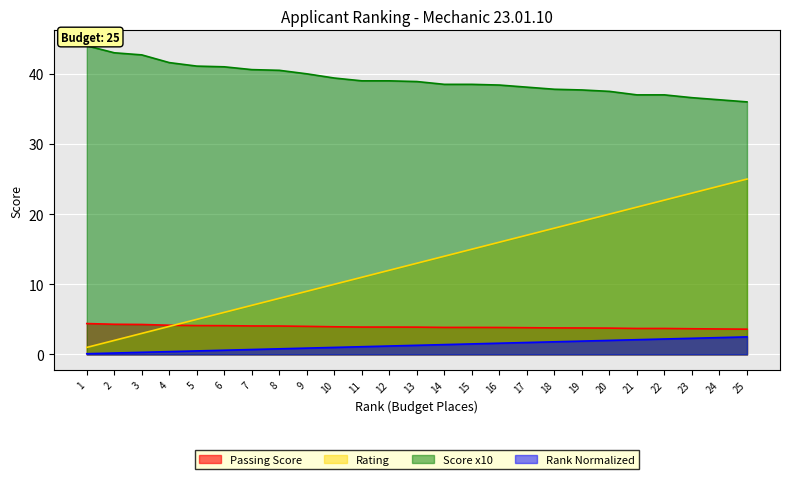

What is the sum of all Rank Normalized values?

32.5